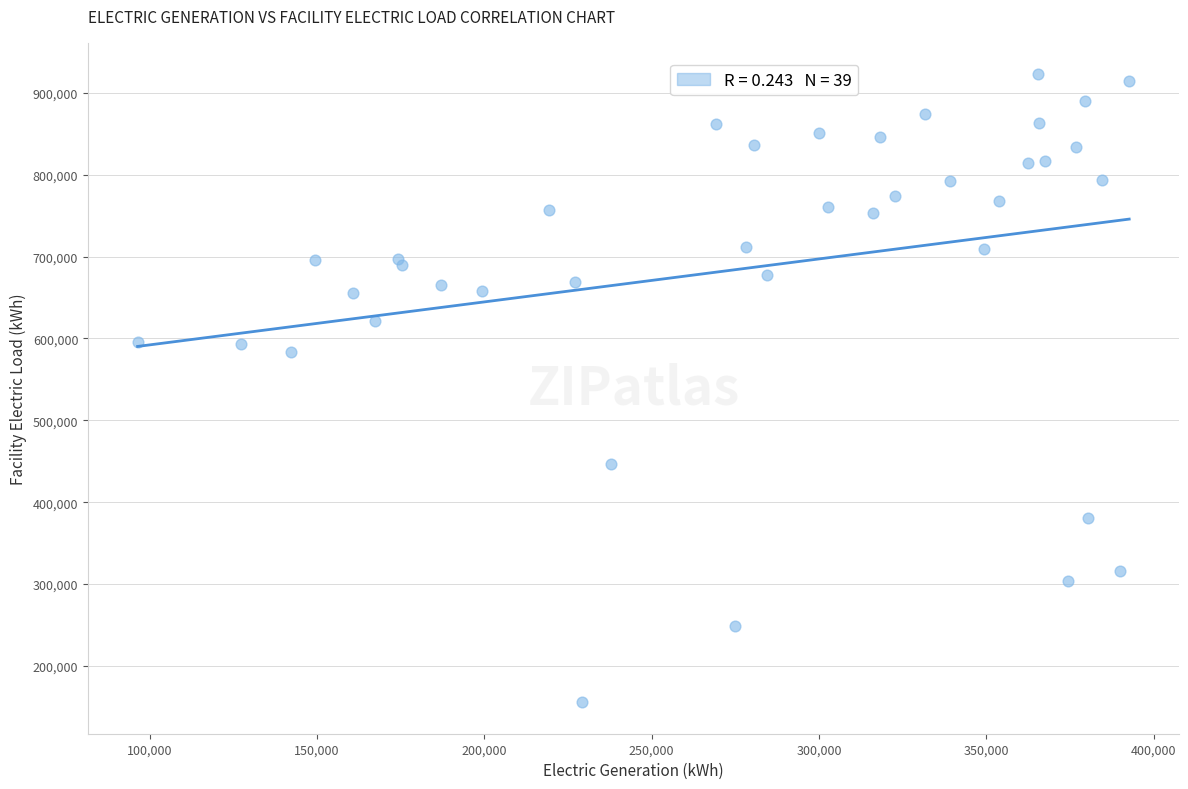

What Y value in the scatter plot is closest to 539152?

583725.6